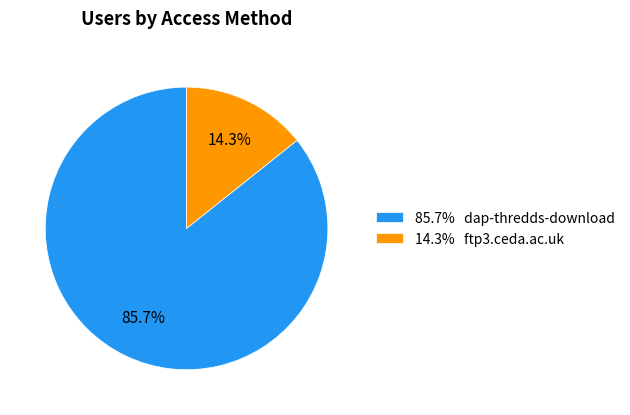

What is the total percentage of 85.7% dap-thredds-download and 14.3% ftp3.ceda.ac.uk?

100.0%